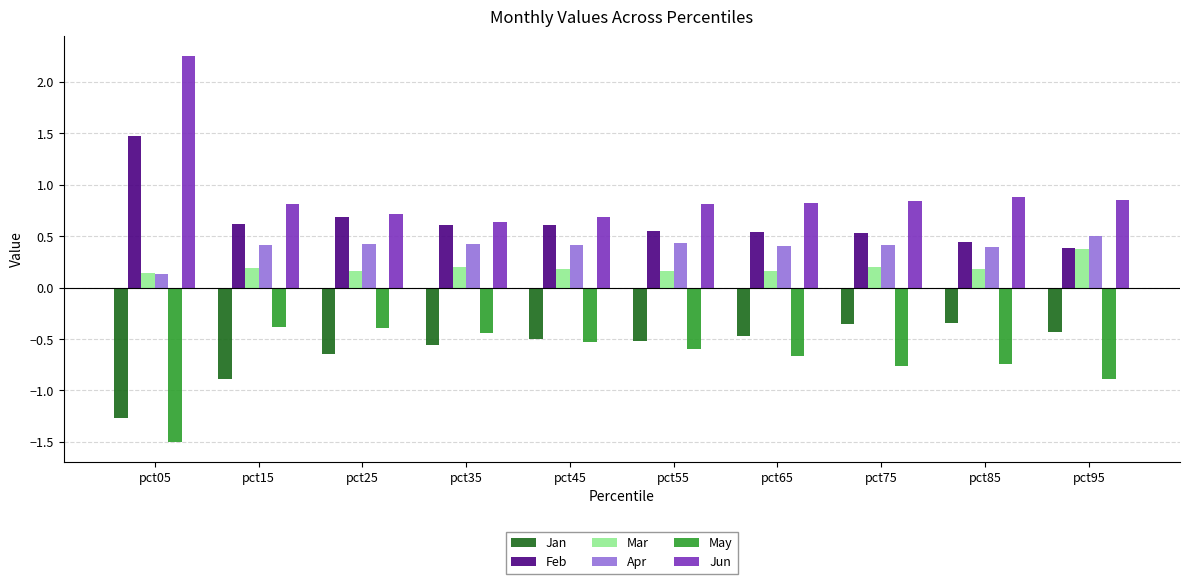

Does the chart contain stacked bars?

No